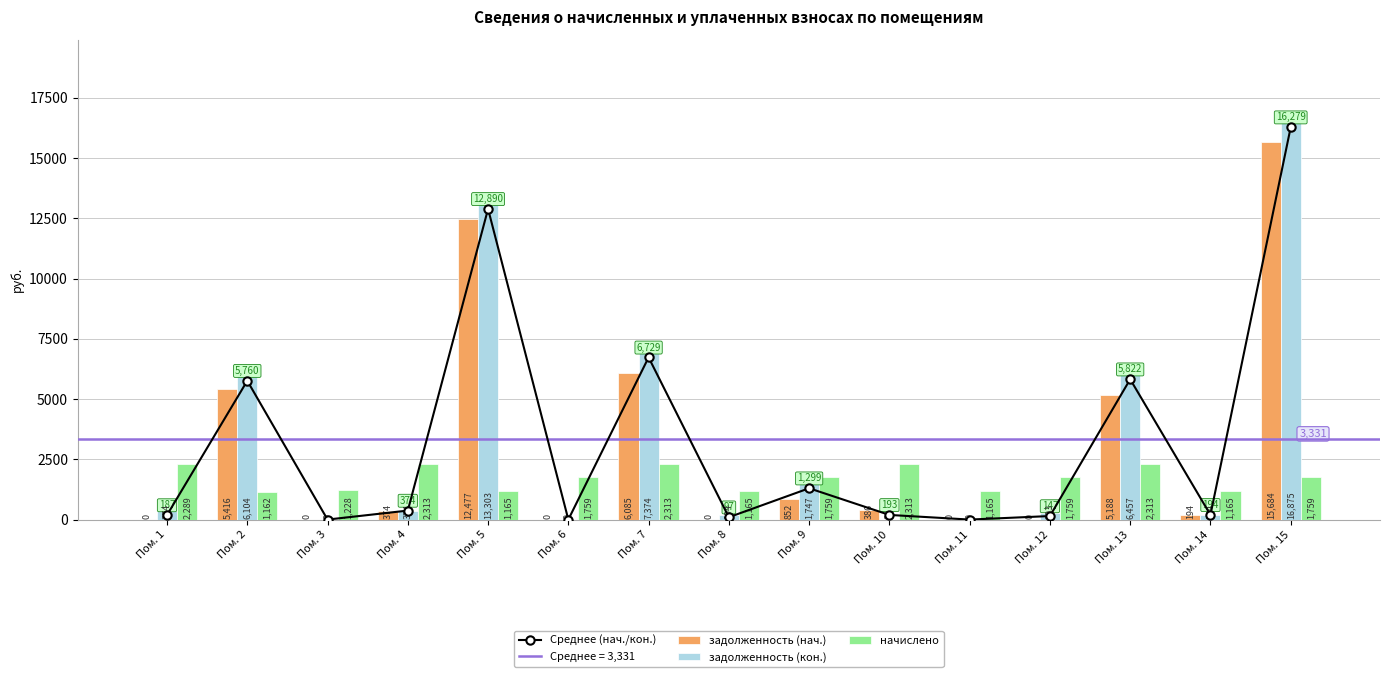

What is the total value across all series at Пом. 9?

5656.9